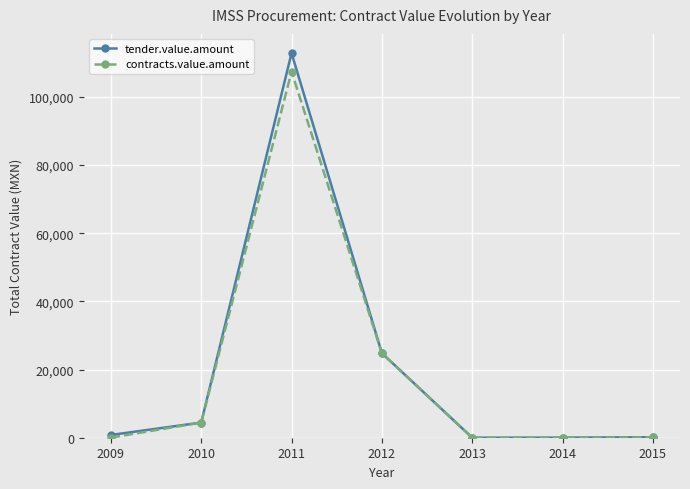

What is the difference between the tender.value.amount values at 2014 and 2013?

25.2